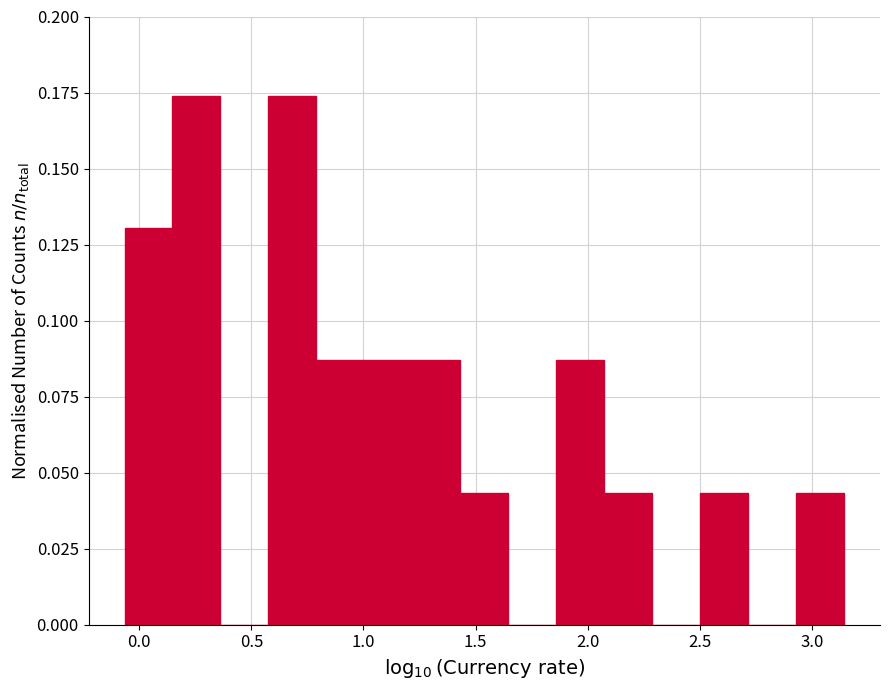

How tall is the bar that spans 1.45 to 1.65 on the x-axis? Neither the bar edges nor the heights are printed on the chart, so give them approximately, as read against the axes.

0.045